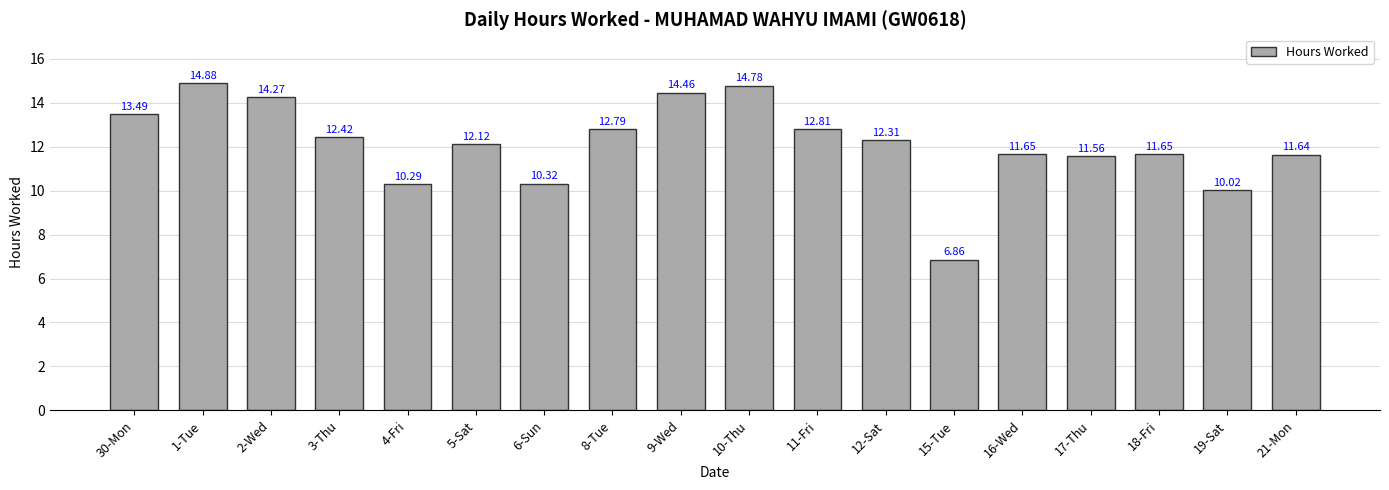

How many data points does each series have?

18